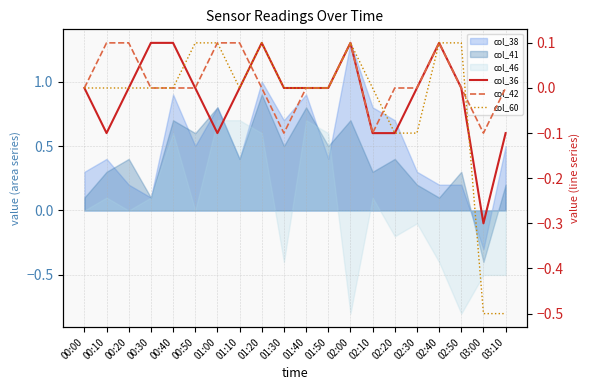

What is the highest value of the col_60 series?

0.1